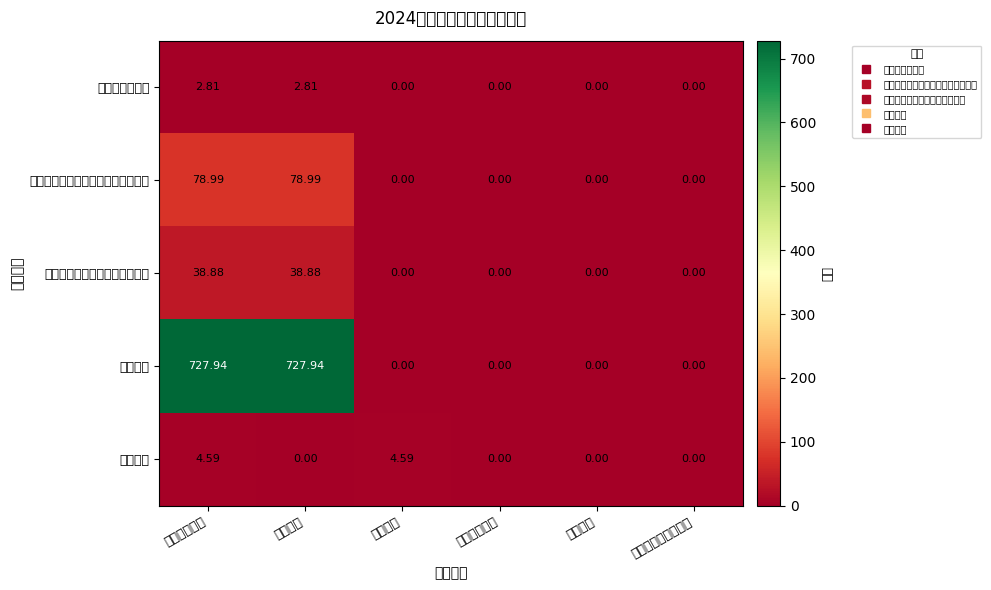

List the series in order of their peak value, highest first.

行政运行, 机关事业单位基本养老保险缴费支出, 机关事业单位职业年金缴费支出, 安全监管, 行政单位离退休